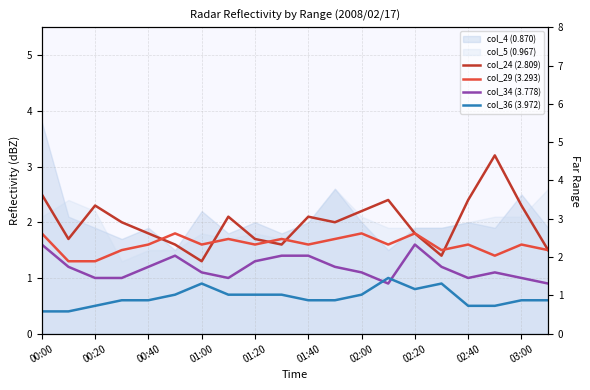

The value of col_36 (3.972) at 00:00 is 0.4. True or false?

True